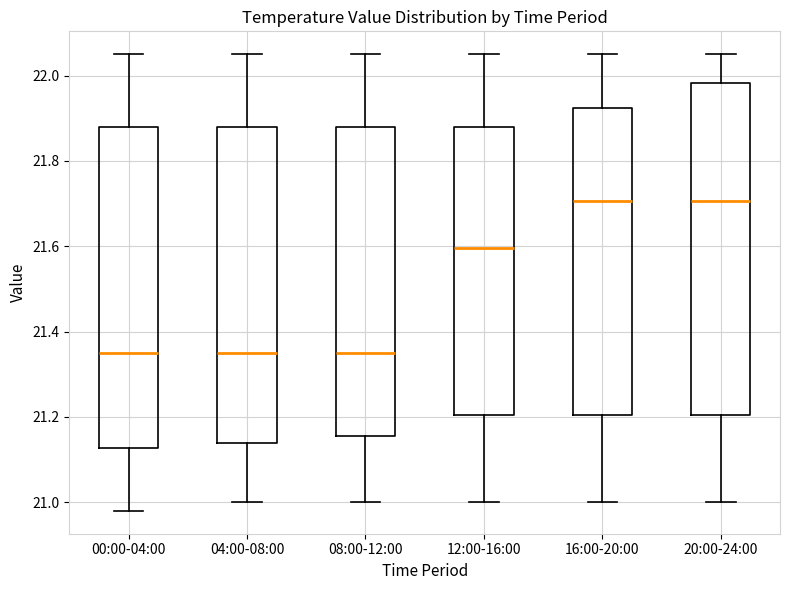

Reading left to right, transcribe this box plot: for each box, give where its median line is, the range the box spans, and where its two whiskers end, as read against the y-axis. The values are not printed on the chart, so give them approximately, as read against the axis.

00:00-04:00: median 21.36, box 21.12 to 21.88, whiskers 20.98 to 22.06
04:00-08:00: median 21.36, box 21.14 to 21.88, whiskers 21.00 to 22.06
08:00-12:00: median 21.36, box 21.16 to 21.88, whiskers 21.00 to 22.06
12:00-16:00: median 21.60, box 21.20 to 21.88, whiskers 21.00 to 22.06
16:00-20:00: median 21.70, box 21.20 to 21.92, whiskers 21.00 to 22.06
20:00-24:00: median 21.70, box 21.20 to 21.98, whiskers 21.00 to 22.06